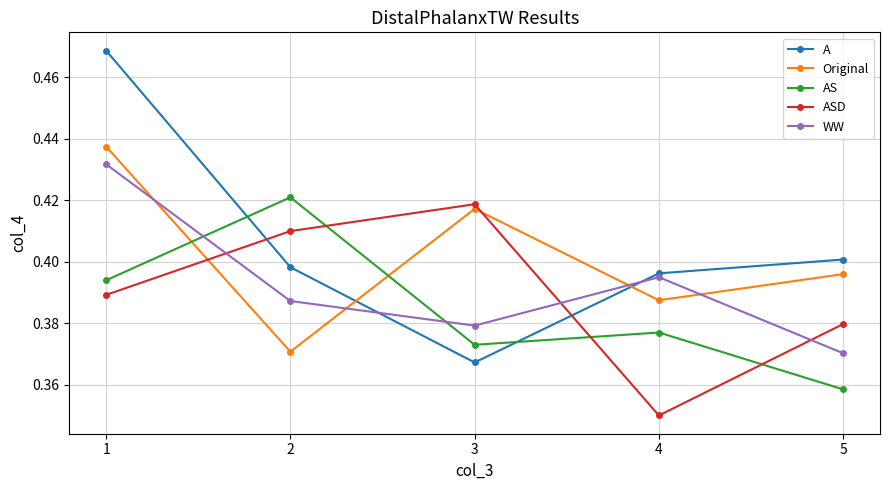

What are all the series names shown in the legend?

A, Original, AS, ASD, WW